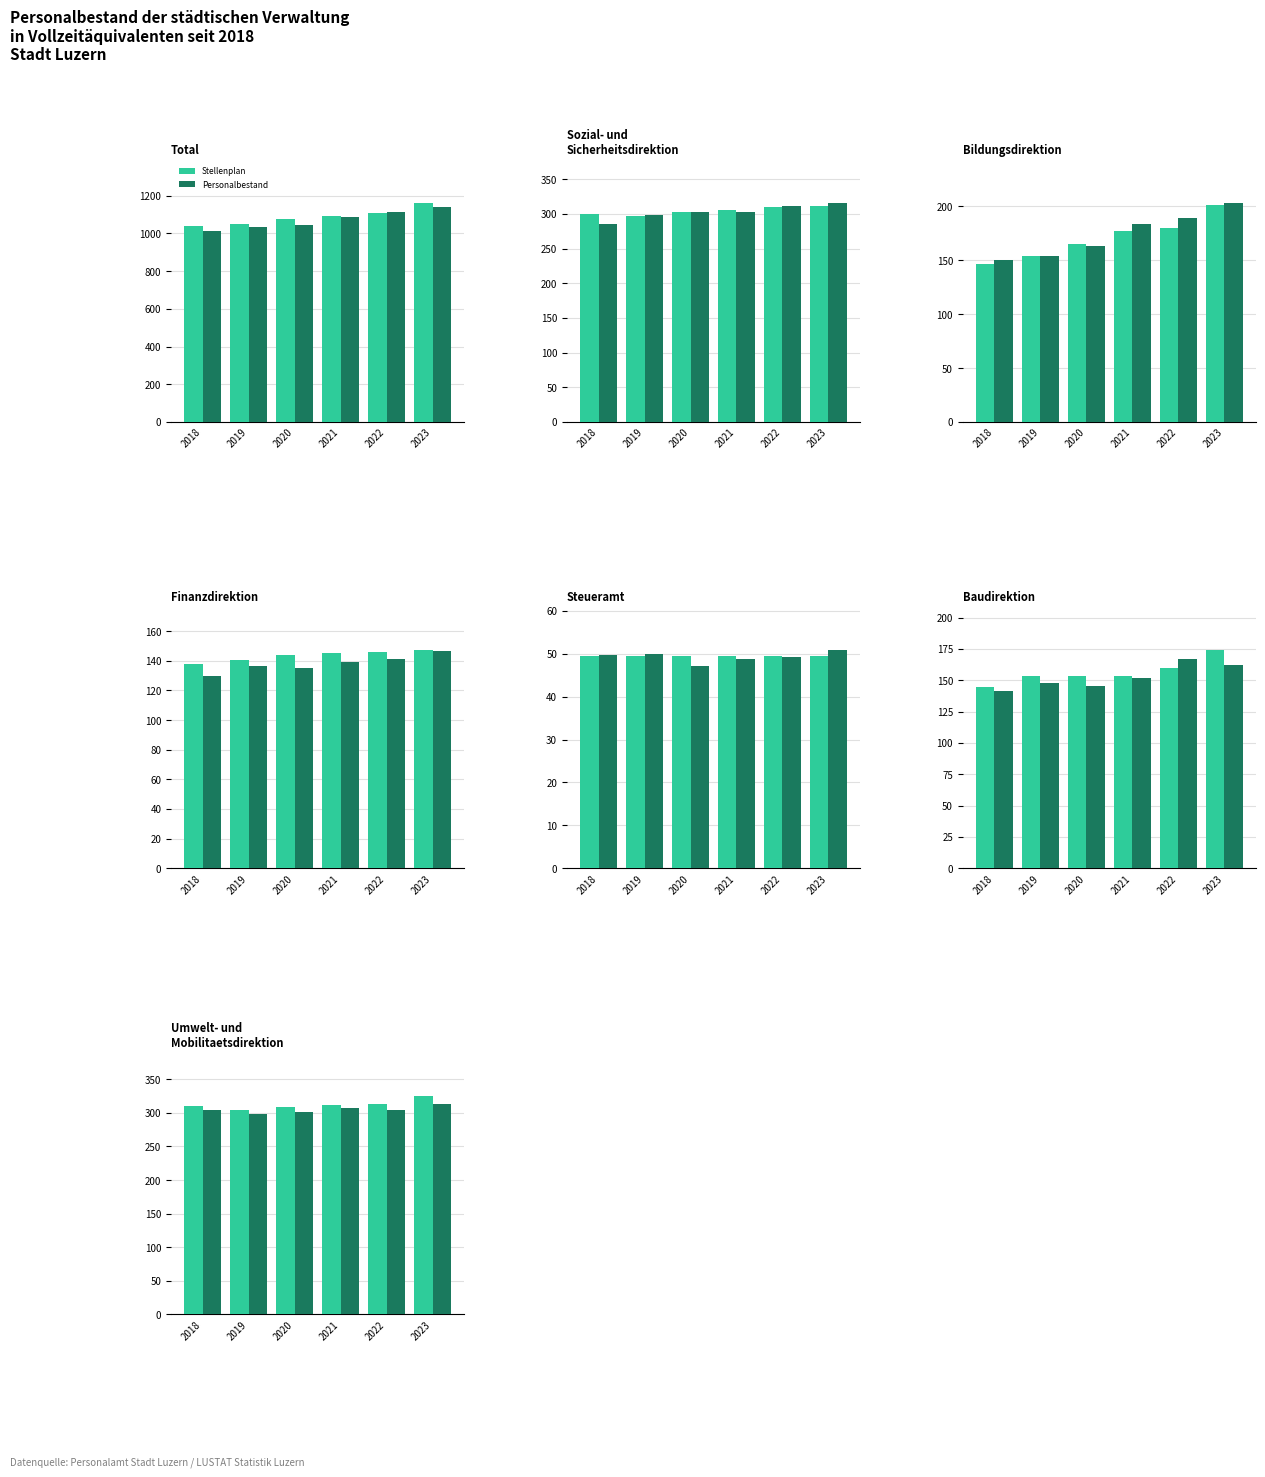

List the labels in order of Stellenplan value, smallest first.

2019, 2020, 2018, 2021, 2022, 2023